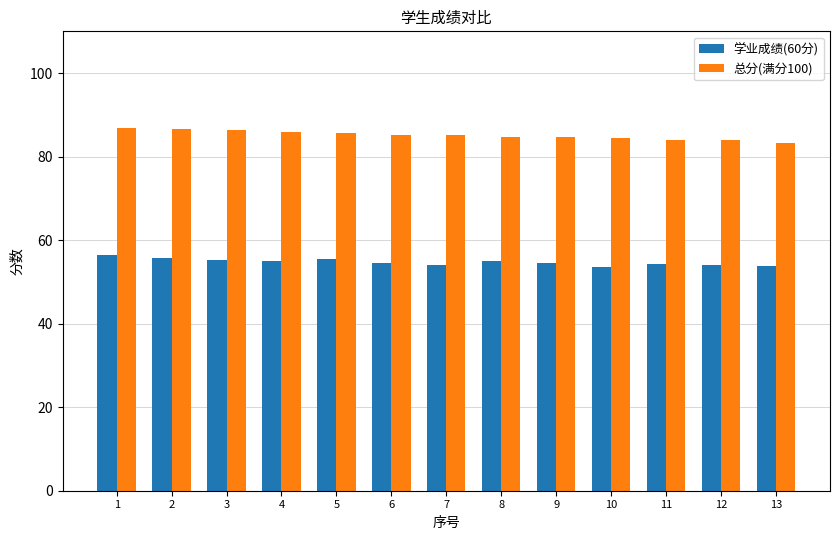

What is the sum of all 学业成绩(60分) values?

711.7